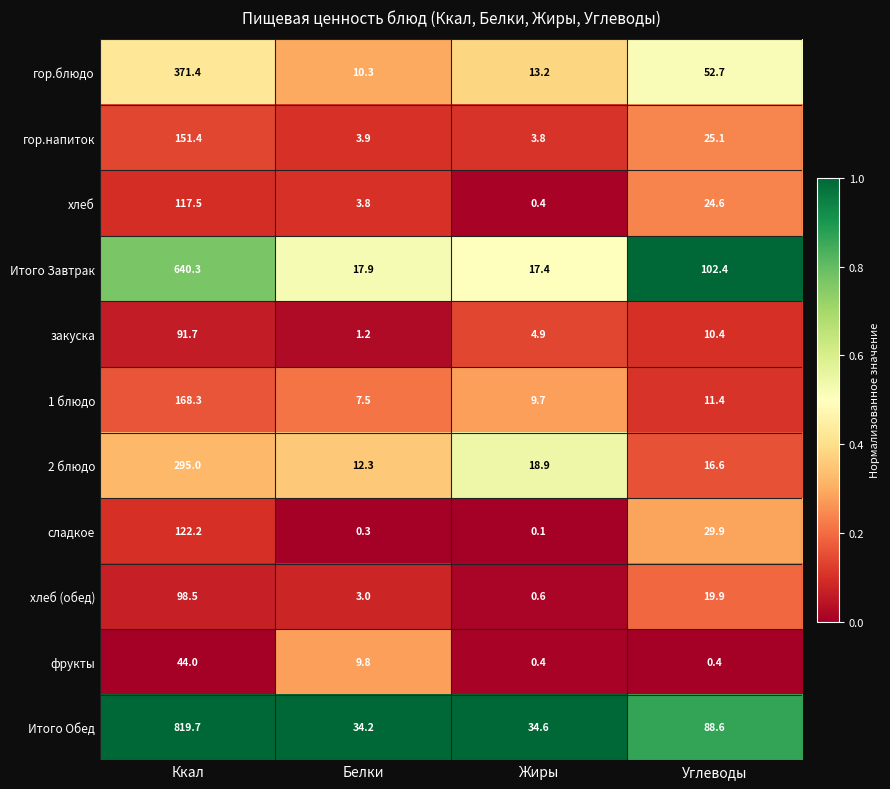

Which series has the largest total across all categories?

Итого Обед